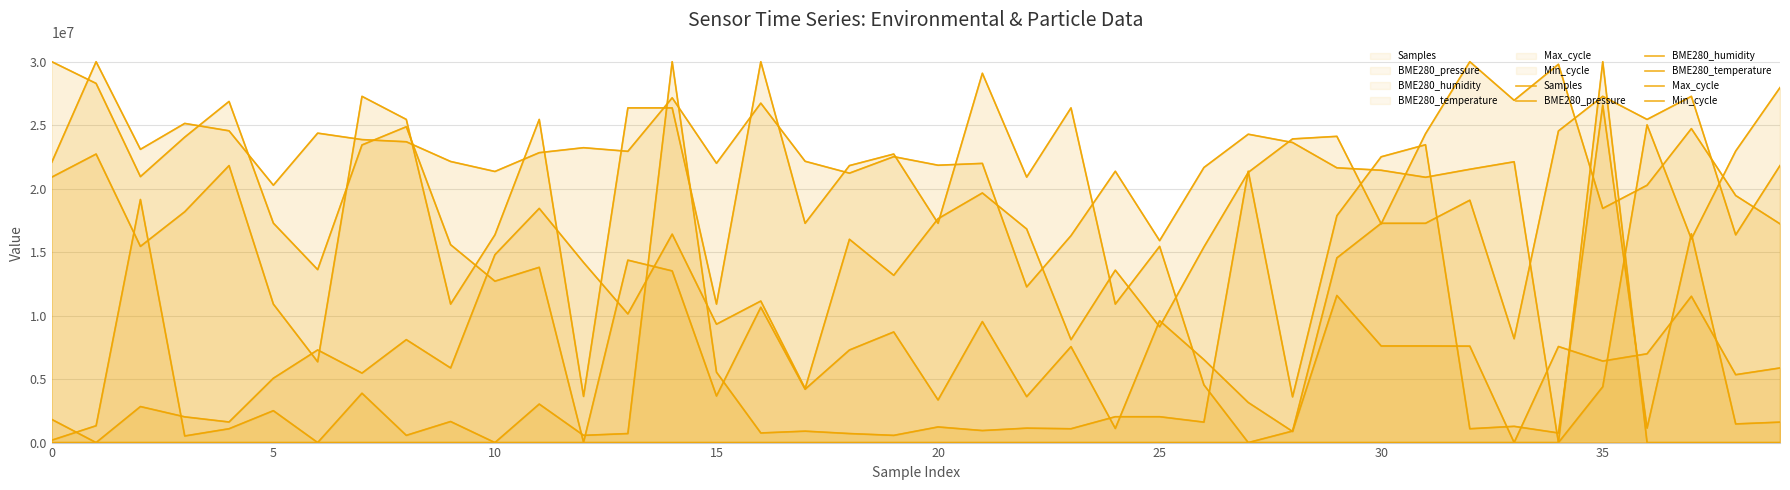

Reading right to left, extract all data points from this chart.

Samples: 27959512.3	22961820.4	16040848.0	25023925.6	4397131.2	0.0	22119414.1	21527973.2	20898701.8	21450285.4	21642478.4	23637028.9	24289268.9	21667811.3	15905401.0	21372935.4	16299244.5	12264881.7	21991060.3	21846831.1	22521364.2	21222288.5	22157582.4	26736773.4	21999842.4	27156287.6	22941891.8	23226634.5	22835493.2	21355033.4	22141031.6	23695463.7	23865363.6	24374725.6	20272808.1	24558474.2	25139781.8	23097605.2	30000000.0	22085974.5
BME280_pressure: 5878887.1	5348608.8	11525368.2	6995090.0	6422258.6	7567921.4	0.0	7597381.3	7610474.6	7610474.6	11587561.4	877250.4	3158756.1	6533551.6	9603928.0	1112929.6	7558101.5	3620294.6	9531914.9	3355155.5	8713584.3	7292962.4	4202946.0	10657937.8	3669394.4	13522094.9	14369885.4	19639.9	13806874.0	12713584.3	15587561.4	24877250.4	23443535.2	13623567.9	17286415.7	26870703.8	24058919.8	20949263.5	28291325.7	30000000.0
BME280_humidity: 17229729.7	19459459.5	24729729.7	20270270.3	18445945.9	29797297.3	26959459.5	30000000.0	24324324.3	17229729.7	24121621.6	23918918.9	21283783.8	15405405.4	9121621.6	13581081.1	8108108.1	16824324.3	19662162.2	17635135.1	13175675.7	16013513.5	4256756.8	11148648.6	9324324.3	16418918.9	10135135.1	14189189.2	18445945.9	14797297.3	5878378.4	8108108.1	5472973.0	7297297.3	5067567.6	1621621.6	2027027.0	2837837.8	0.0	1824324.3
BME280_temperature: 21818181.8	16363636.4	27272727.3	25454545.5	27272727.3	24545454.5	8181818.2	19090909.1	17272727.3	17272727.3	14545454.5	909090.9	0.0	4545454.5	15454545.5	10909090.9	26363636.4	20909090.9	29090909.1	17272727.3	22727272.7	21818181.8	17272727.3	30000000.0	10909090.9	26363636.4	26363636.4	3636363.6	25454545.5	16363636.4	10909090.9	25454545.5	27272727.3	6363636.4	10909090.9	21818181.8	18181818.2	15454545.5	22727272.7	20909090.9
Max_cycle: 1611374.4	1469194.3	16445497.6	1137440.8	26587677.7	758293.8	1279620.9	1090047.4	23459715.6	22511848.3	17867298.6	3601895.7	21374407.6	1611374.4	2037914.7	2037914.7	1090047.4	1137440.8	947867.3	1232227.5	568720.4	710900.5	900473.9	758293.8	5545023.7	30000000.0	710900.5	568720.4	3033175.4	0.0	1658767.8	568720.4	3886255.9	0.0	2511848.3	1090047.4	521327.0	19146919.4	1327014.2	189573.5
Min_cycle: 0.0	0.0	0.0	0.0	30000000.0	0.0	0.0	0.0	0.0	0.0	0.0	0.0	0.0	0.0	0.0	0.0	0.0	0.0	0.0	0.0	0.0	0.0	0.0	0.0	0.0	0.0	0.0	0.0	0.0	0.0	0.0	0.0	0.0	0.0	0.0	0.0	0.0	0.0	0.0	0.0